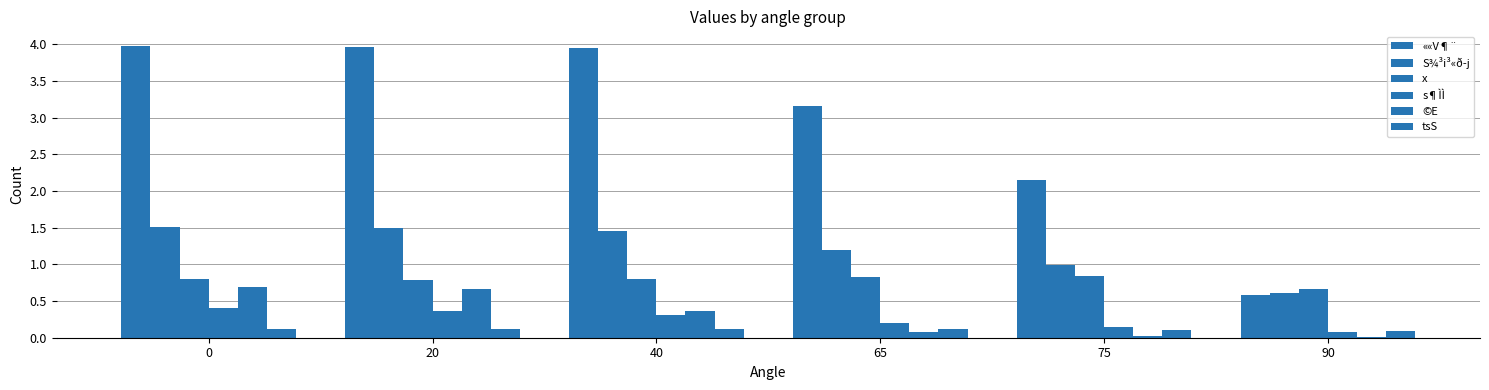

What is the value of the tsS bar at the 2nd from the left?

0.1